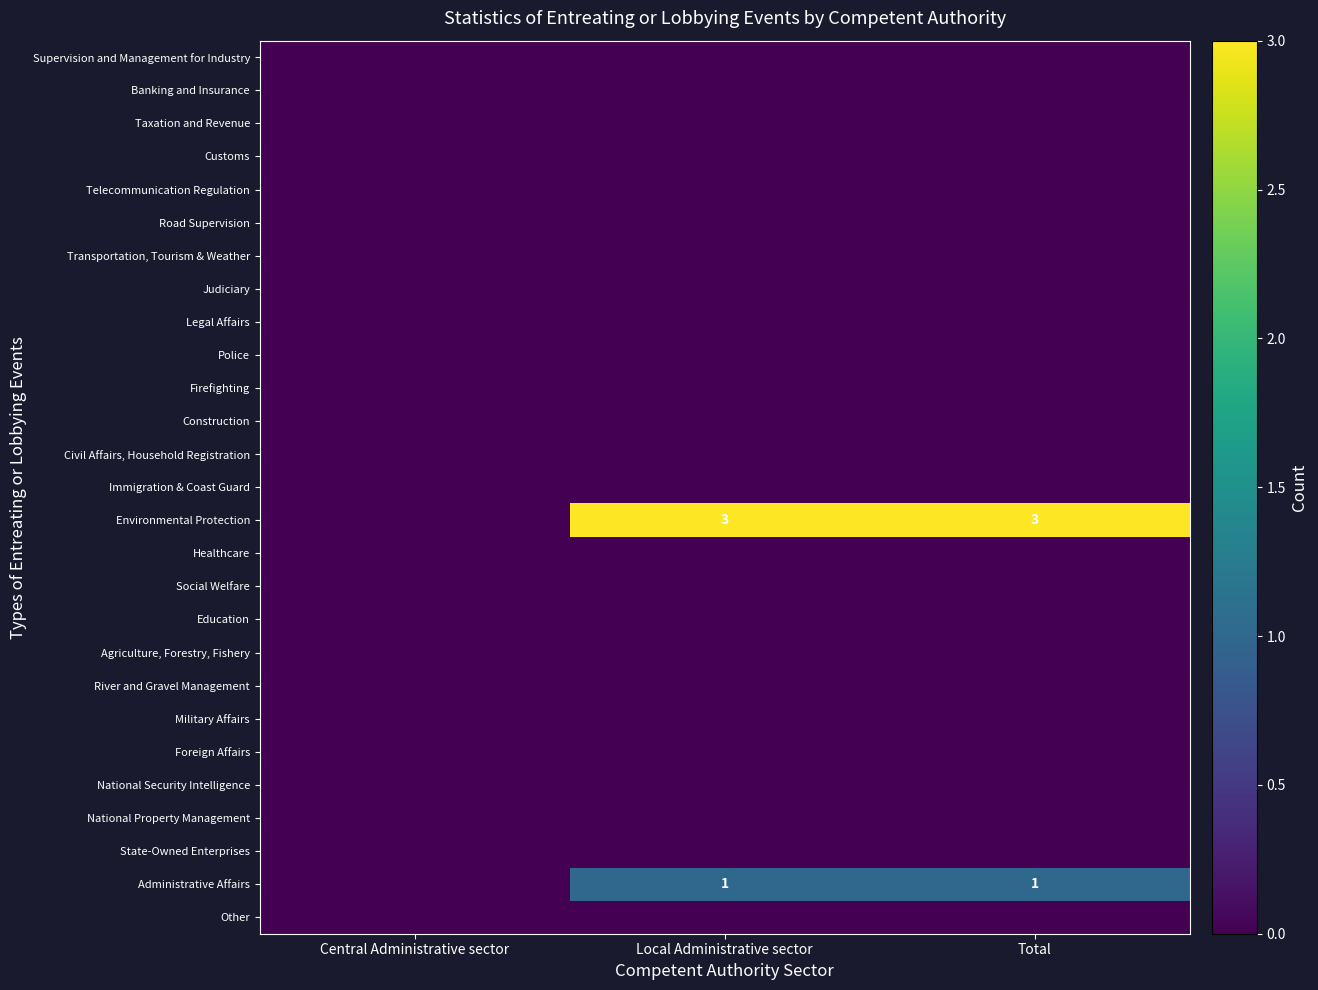

What is the greatest value displayed?

3